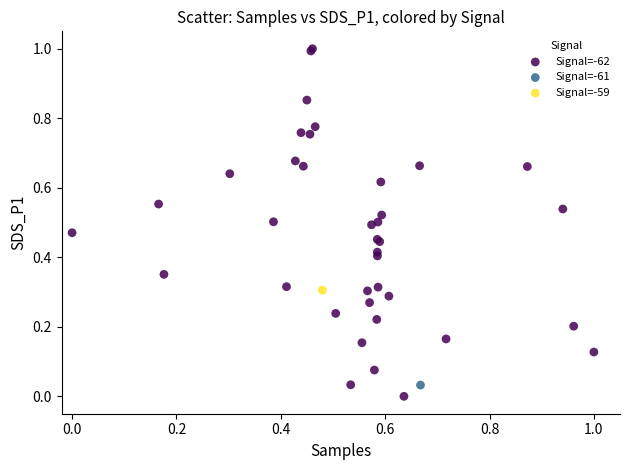

What are all the series names shown in the legend?

Signal=-62, Signal=-61, Signal=-59